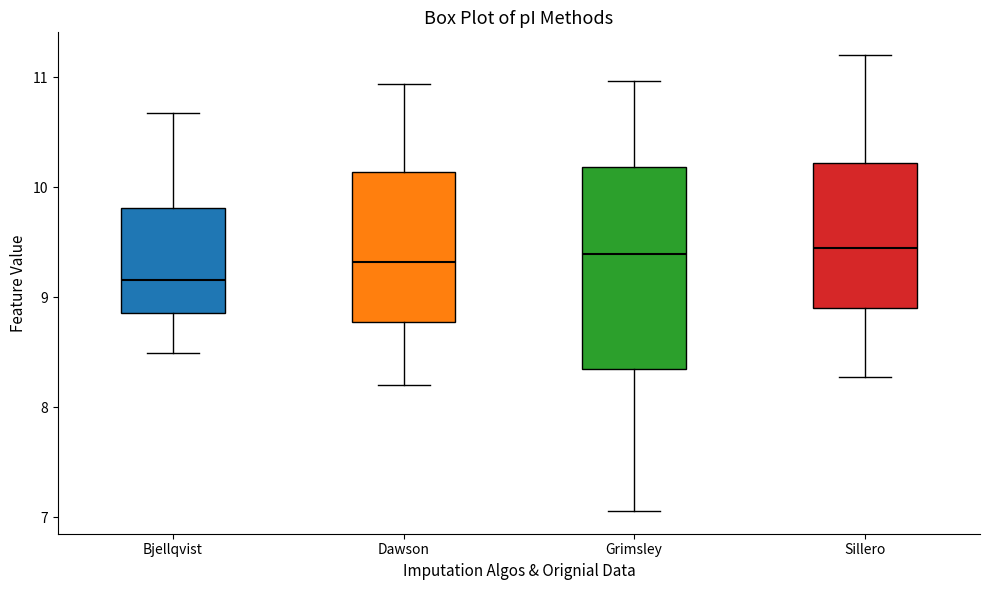

Reading left to right, read every box against the y-axis: the position of its median line, the range the box covers, and the ends of its whiskers. The values are not printed on the chart, so give them approximately, as read against the axis.

Bjellqvist: median 9.2, box 8.9 to 9.8, whiskers 8.5 to 10.7
Dawson: median 9.3, box 8.8 to 10.1, whiskers 8.2 to 10.9
Grimsley: median 9.4, box 8.3 to 10.2, whiskers 7.1 to 11.0
Sillero: median 9.5, box 8.9 to 10.2, whiskers 8.3 to 11.2